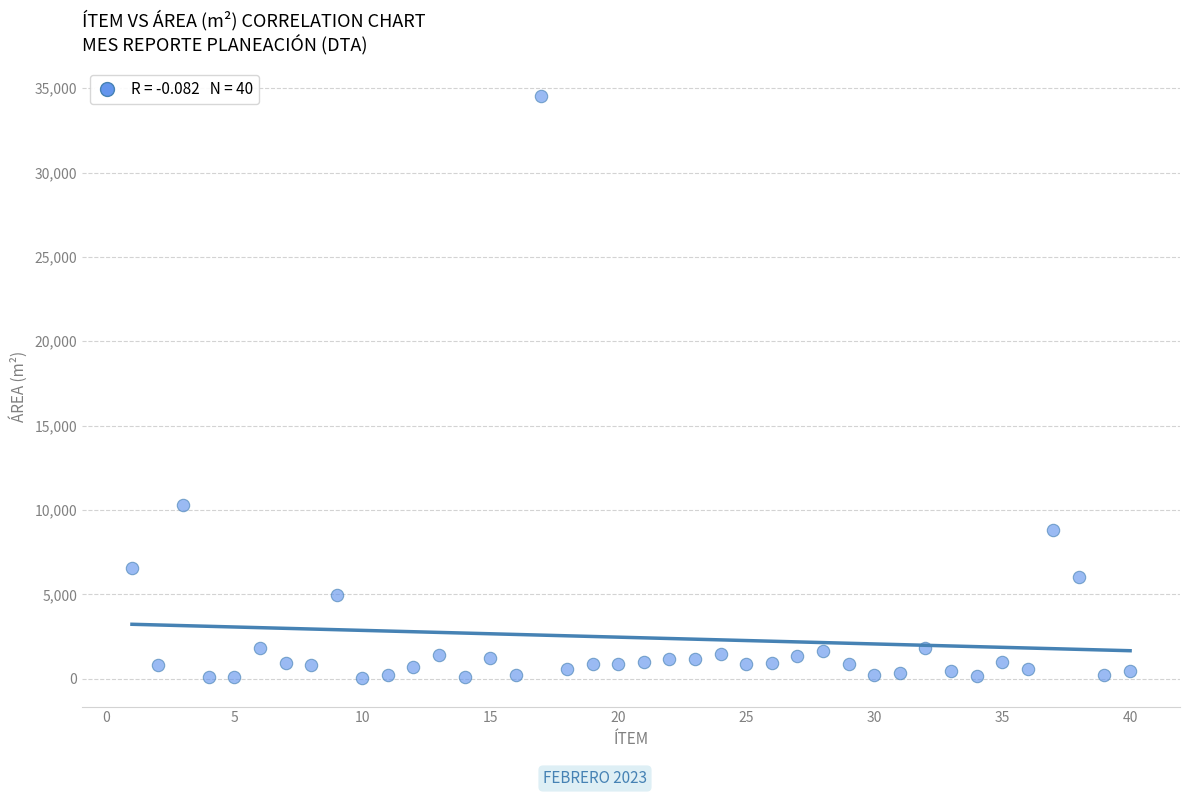

What Y value in the scatter plot is closest to 17294?

10282.6